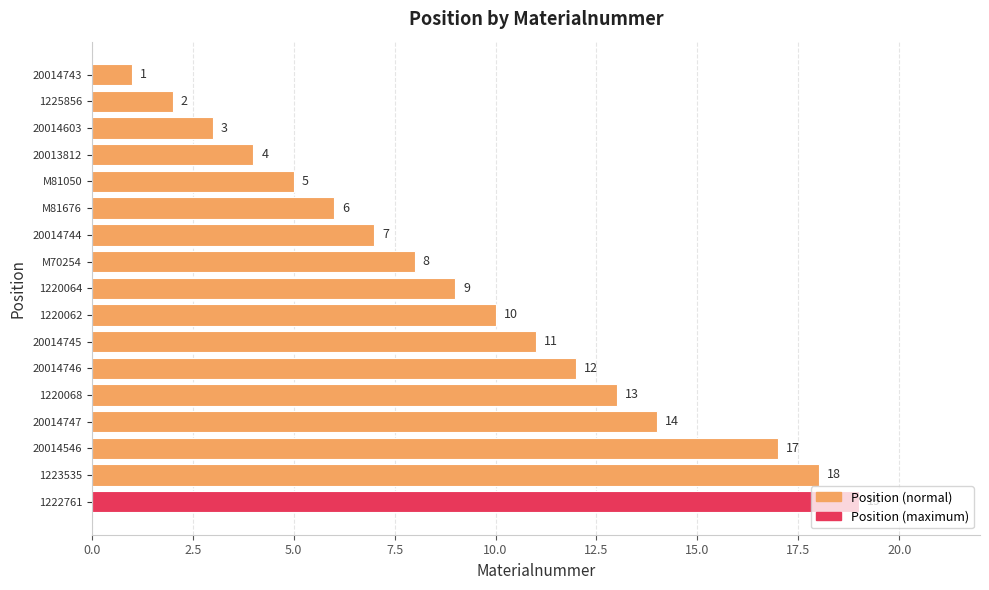

Where is the data nearest to the value 10?

1220062